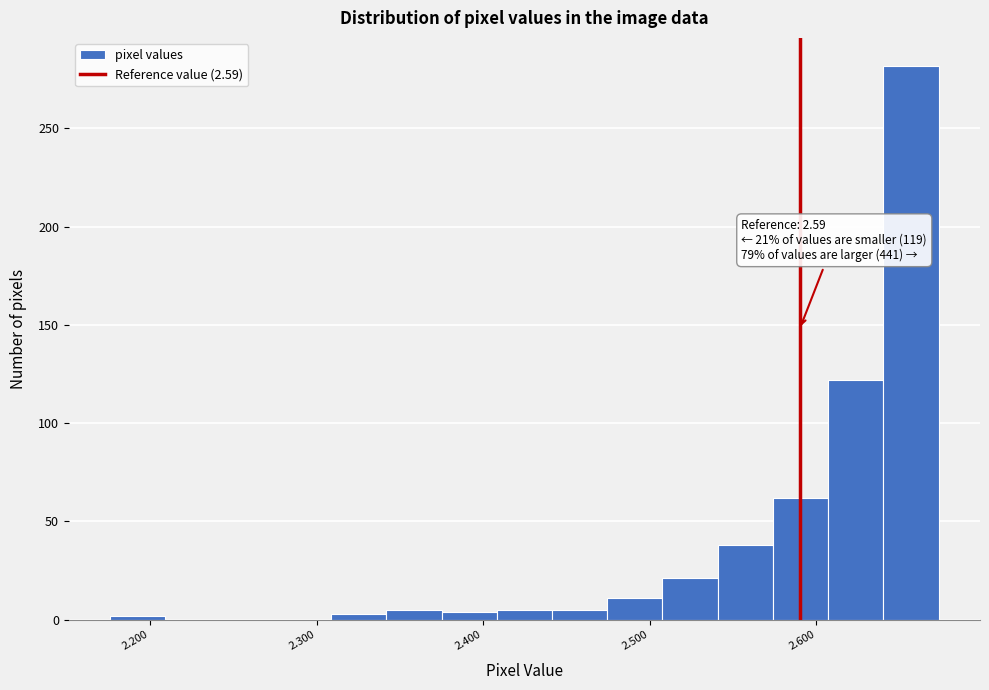

Read against the x-axis, roughly where is the centre of the tallest bar?

2.66